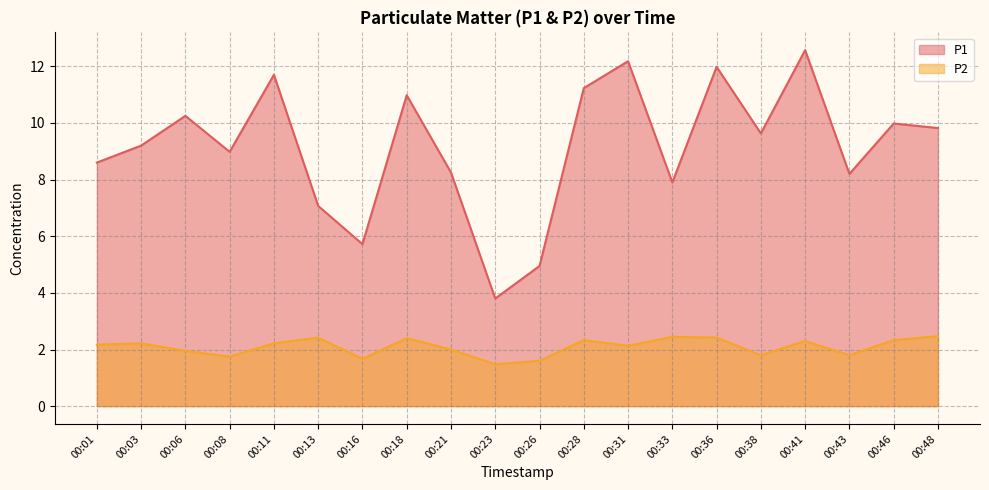

True or false: P2 has a value of 3.6 at 00:31.

False